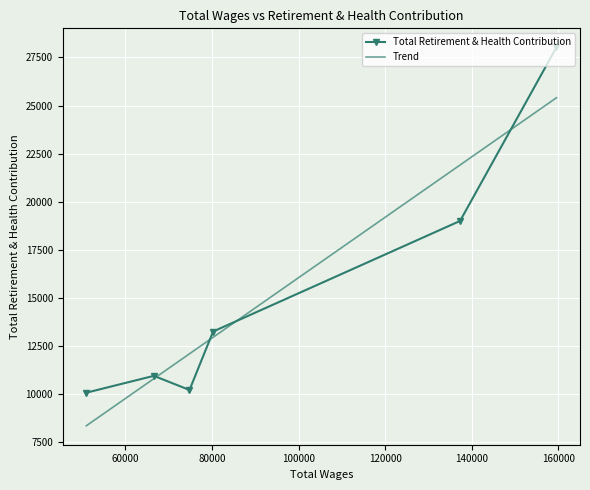

What is the highest value of the Total Retirement & Health Contribution series?

28032